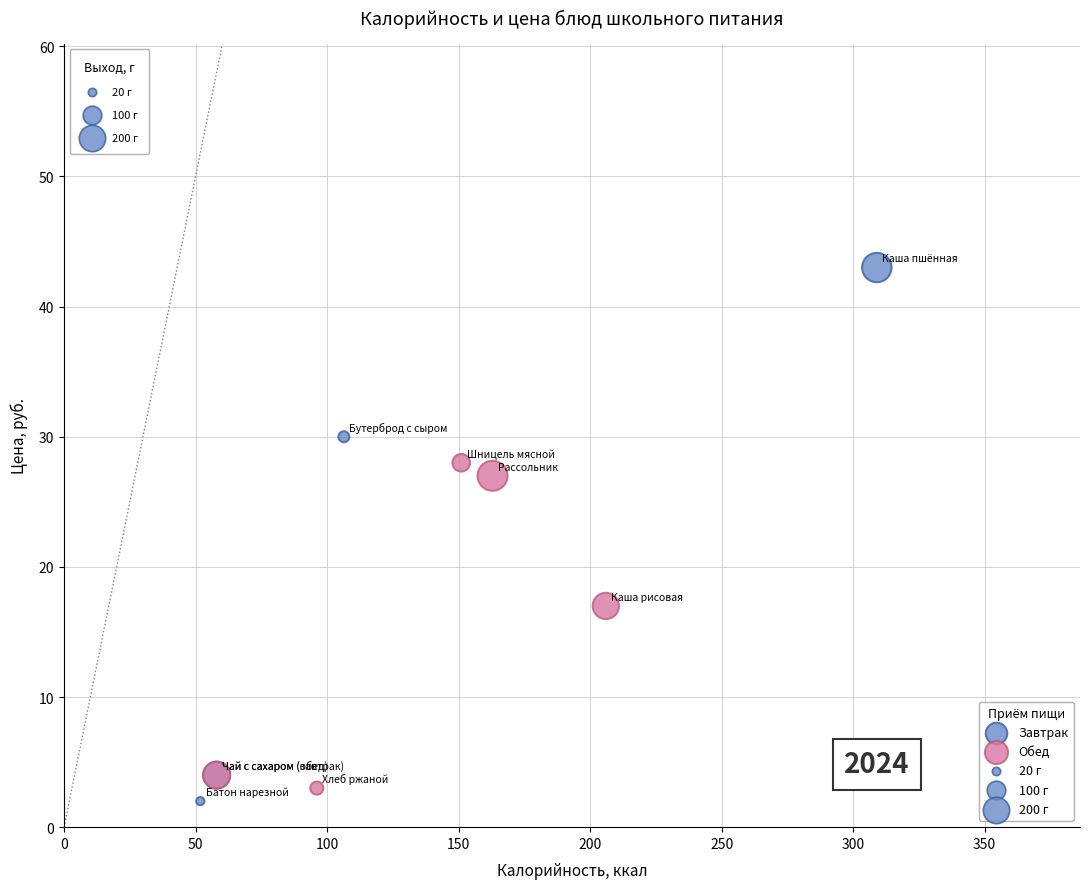

Which series contains the highest Y value?

Завтрак